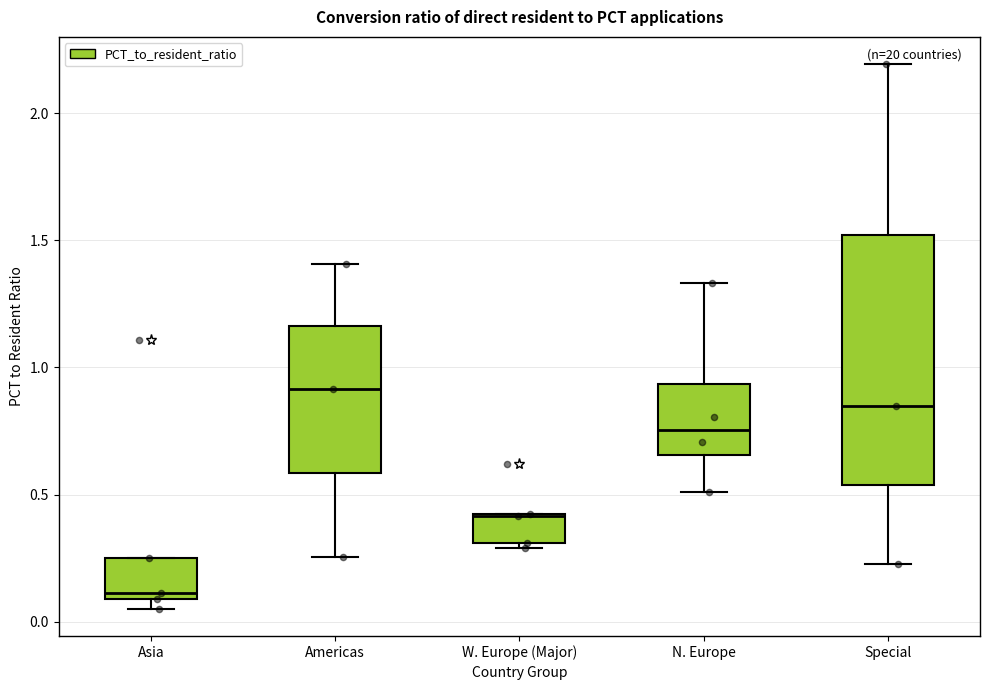

Reading left to right, read every box against the y-axis: the position of its median line, the range the box covers, and the ends of its whiskers. The values are not printed on the chart, so give them approximately, as read against the axis.

Asia: median 0.10 (just above the box's lower edge), box 0.10 to 0.25, whiskers 0.05 to 0.25
Americas: median 0.90, box 0.60 to 1.15, whiskers 0.25 to 1.40
W. Europe (Major): median 0.40, box 0.30 to 0.40, whiskers 0.30 (just below the box's lower edge) to 0.40
N. Europe: median 0.75, box 0.65 to 0.95, whiskers 0.50 to 1.35
Special: median 0.85, box 0.55 to 1.50, whiskers 0.25 to 2.20